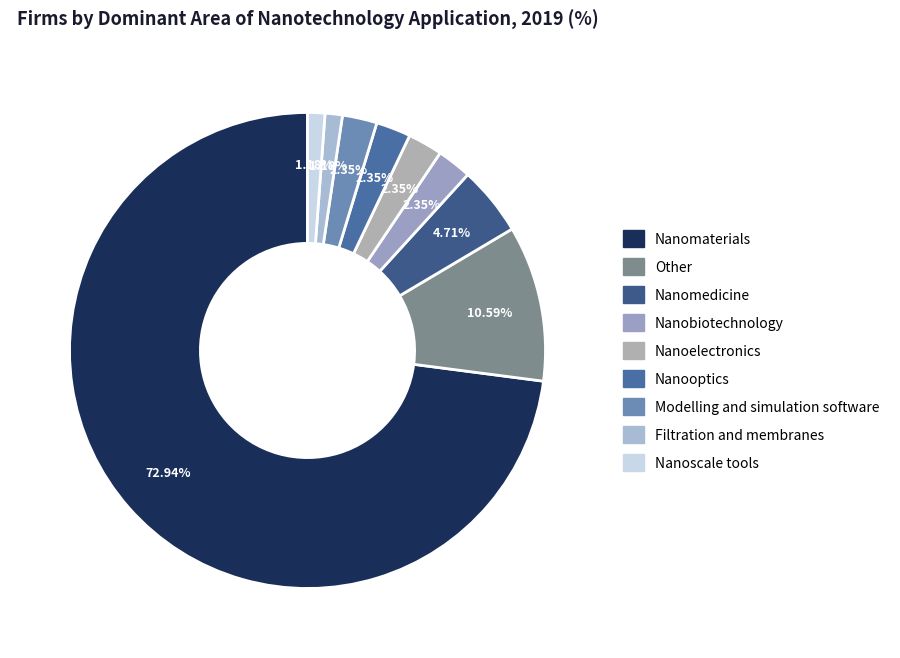

What percentage is the Nanoelectronics slice, to the nearest percent?

2%